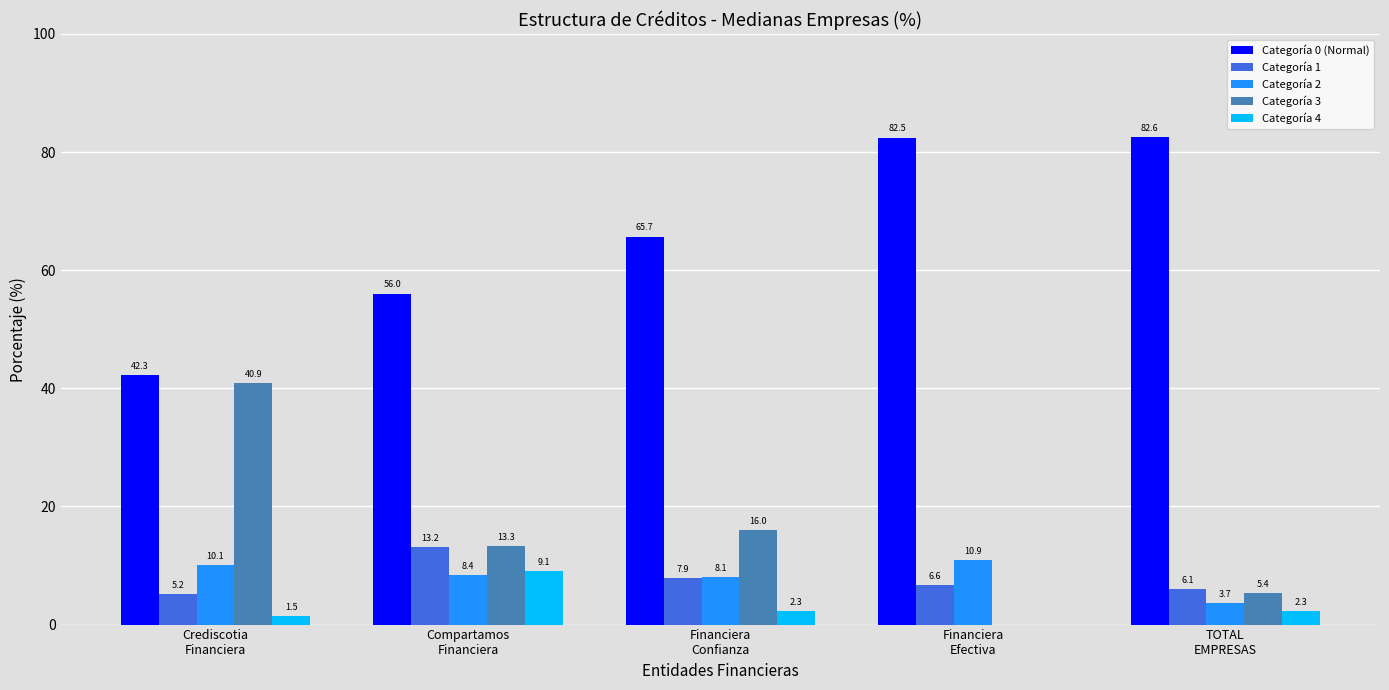

Reading left to right, transcribe all the data shown in this chart.

Categoría 0 (Normal): 42.3	56.0	65.7	82.5	82.6
Categoría 1: 5.2	13.2	7.9	6.6	6.1
Categoría 2: 10.1	8.4	8.1	10.9	3.7
Categoría 3: 40.9	13.3	16.0	0.0	5.4
Categoría 4: 1.5	9.1	2.3	0.0	2.3